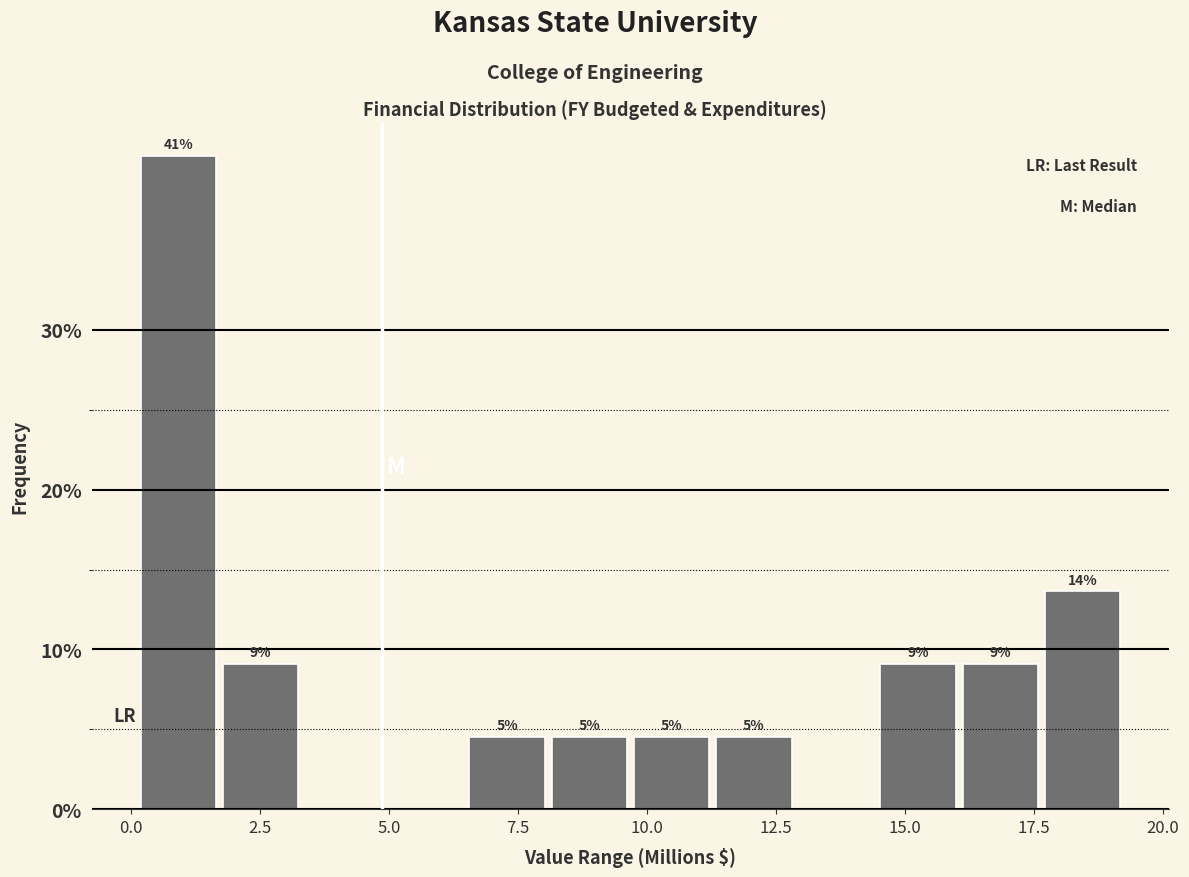

Read against the x-axis, roughly where is the centre of the tallest bar?

1.0